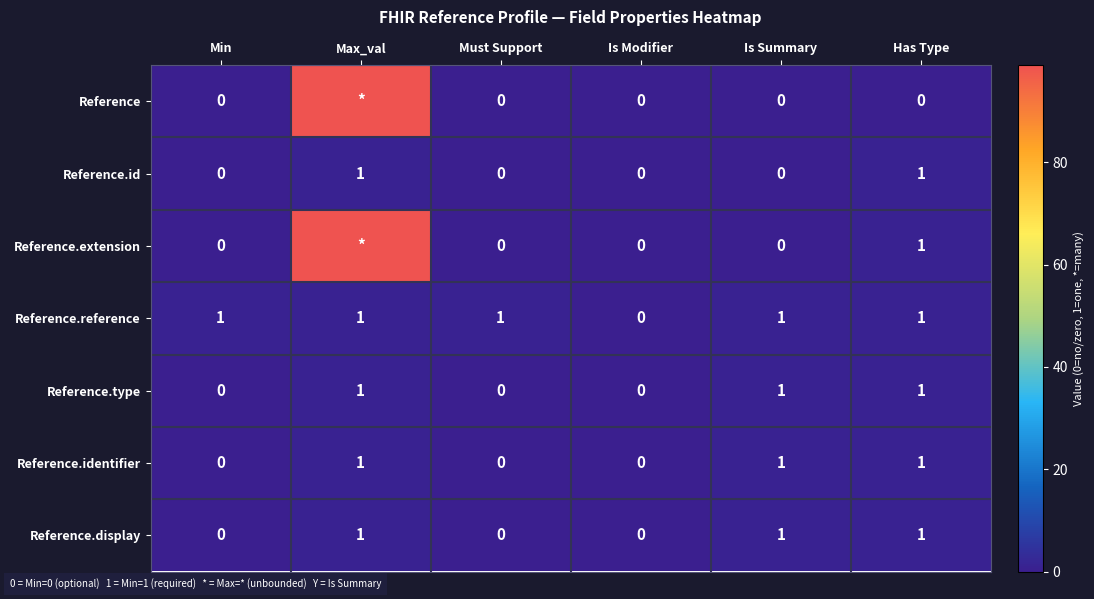

The Reference.display series shows 0 at Min. True or false?

True